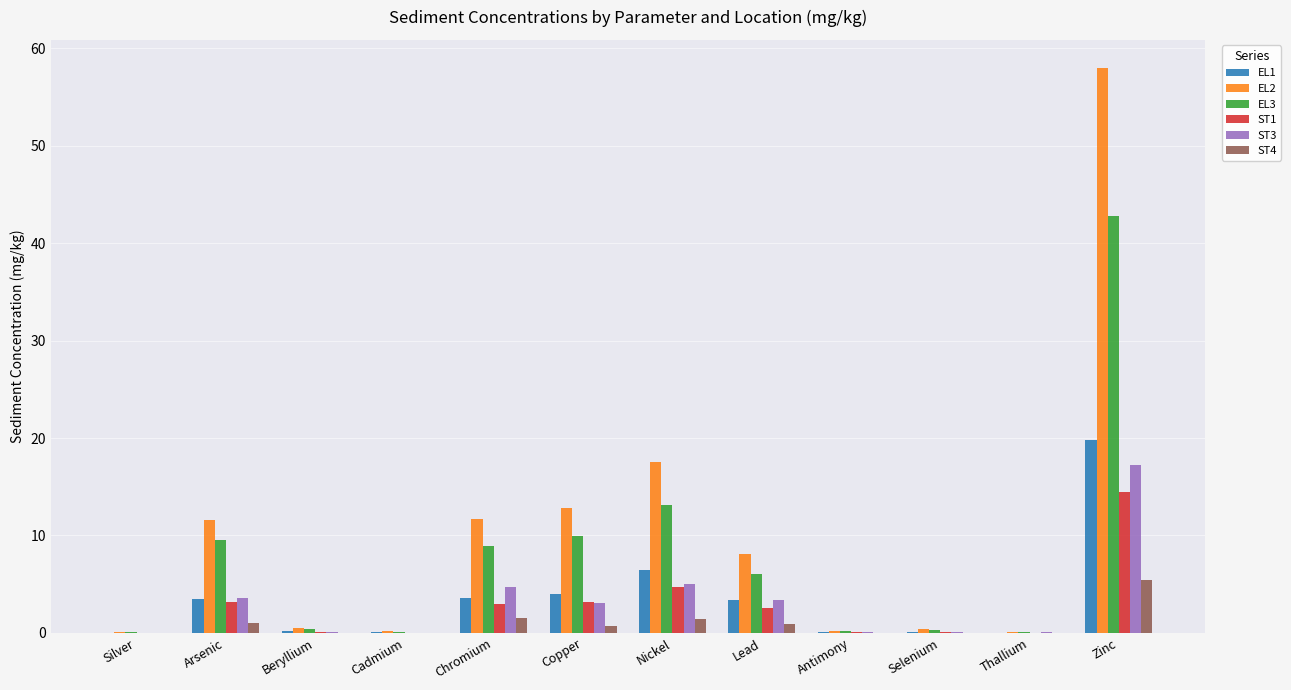

The ST3 series shows 0.0 at Cadmium. True or false?

True